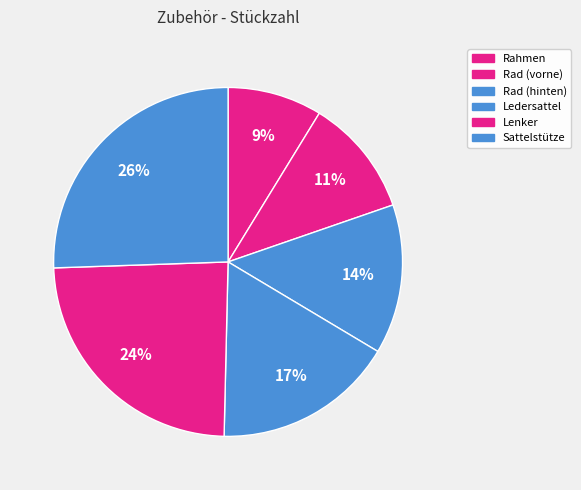

What is the largest slice in the pie chart?

Sattelstütze